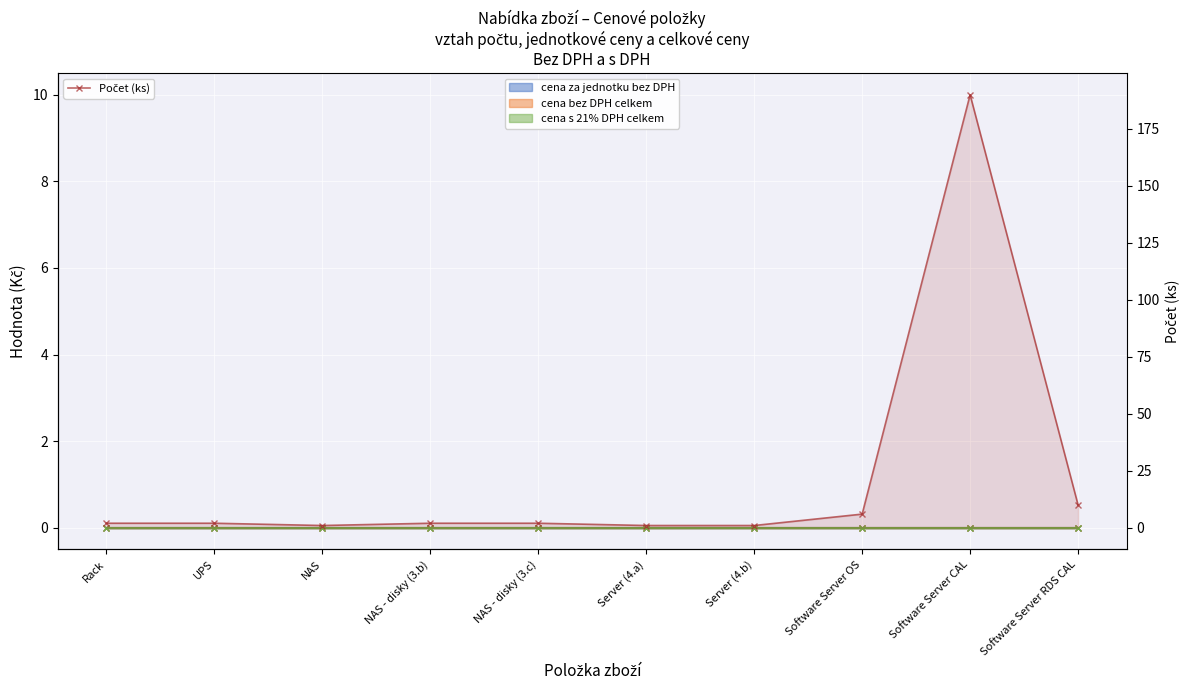

How many points are lower than both their immediate neighbors (excluding endpoints)?

1